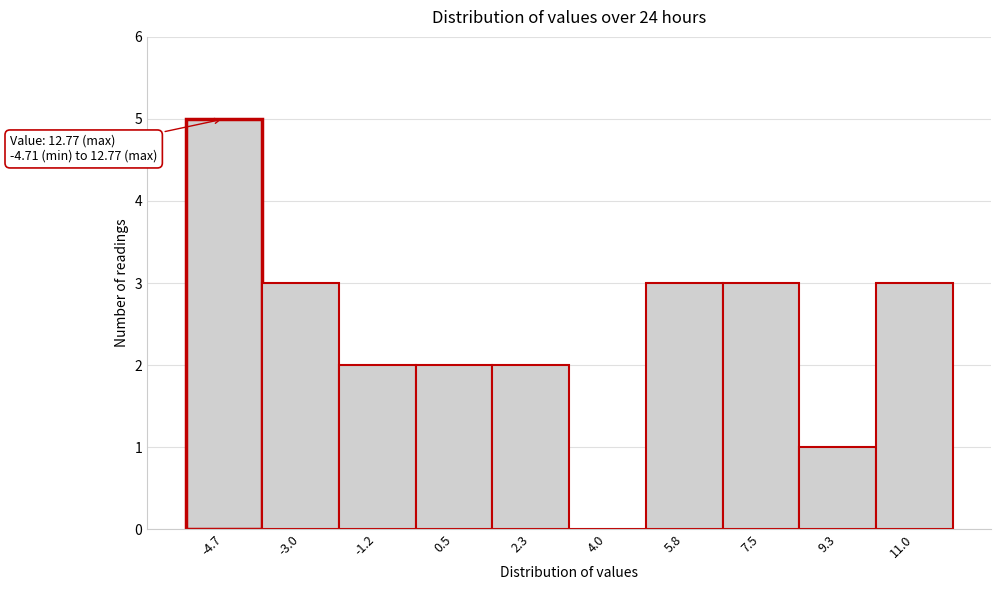

Reading left to right, list all the values displayed in this chart.

-4.7=5	-3.0=3	-1.2=2	0.5=2	2.3=2	4.0=0	5.8=3	7.5=3	9.3=1	11.0=3